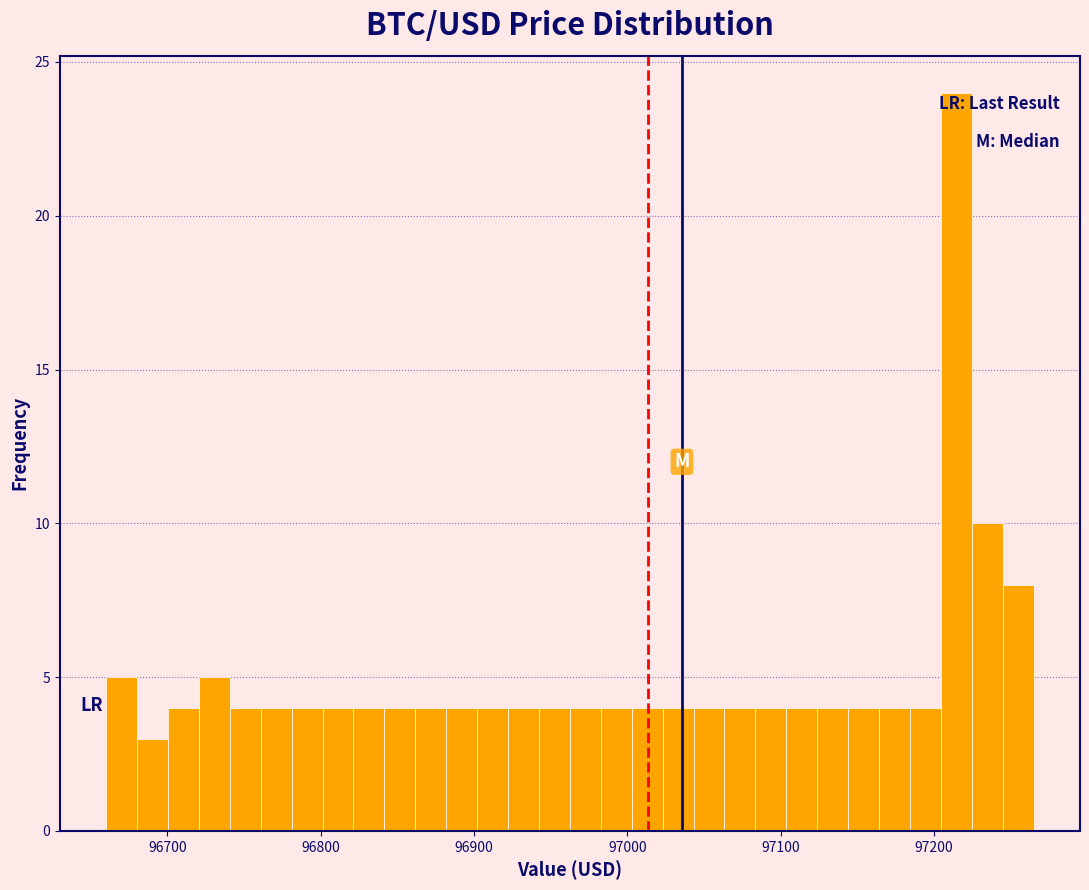

Read against the x-axis, roughly where is the centre of the tallest bar?

97210